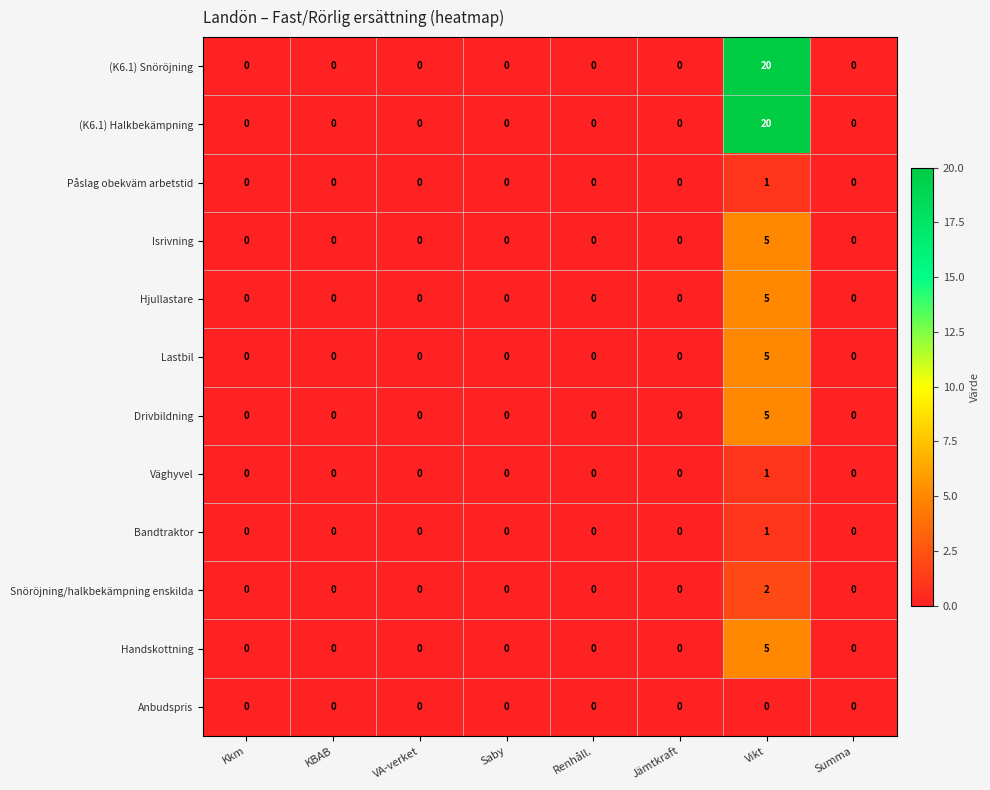

The value of Bandtraktor at Vikt is 1. True or false?

True